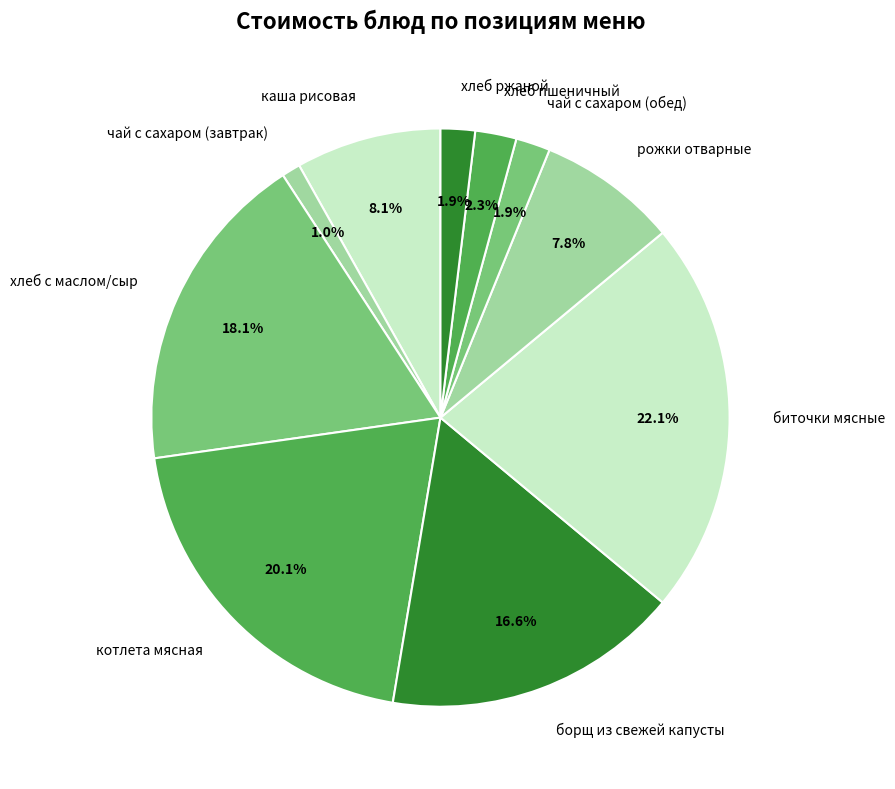

How many segments does this pie chart have?

10